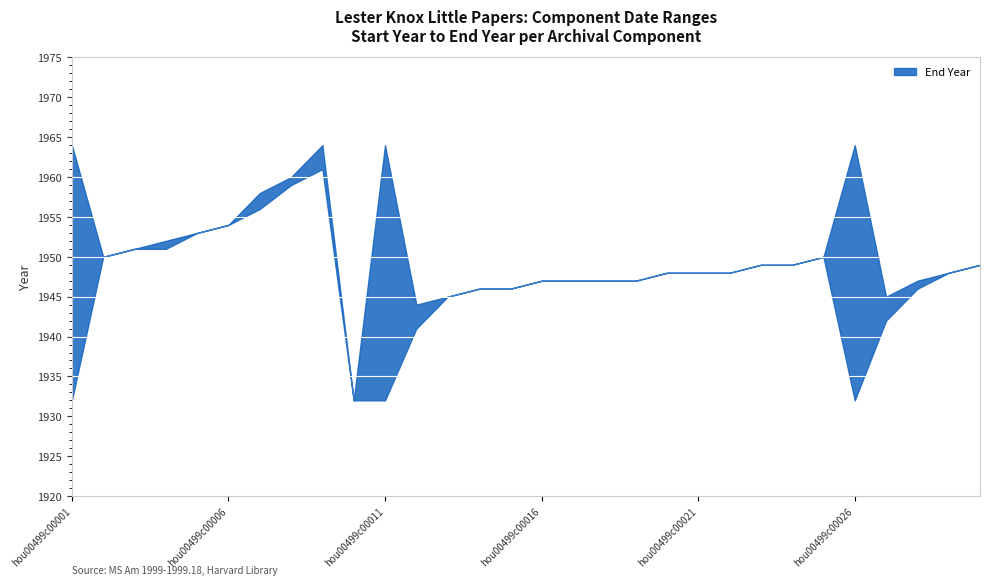

Rank the categories by value from lowest to highest.

hou00499c00010, hou00499c00012, hou00499c00013, hou00499c00027, hou00499c00014, hou00499c00015, hou00499c00016, hou00499c00017, hou00499c00018, hou00499c00019, hou00499c00028, hou00499c00020, hou00499c00021, hou00499c00022, hou00499c00029, hou00499c00023, hou00499c00024, hou00499c00030, hou00499c00002, hou00499c00025, hou00499c00003, hou00499c00004, hou00499c00005, hou00499c00006, hou00499c00007, hou00499c00008, hou00499c00001, hou00499c00009, hou00499c00011, hou00499c00026